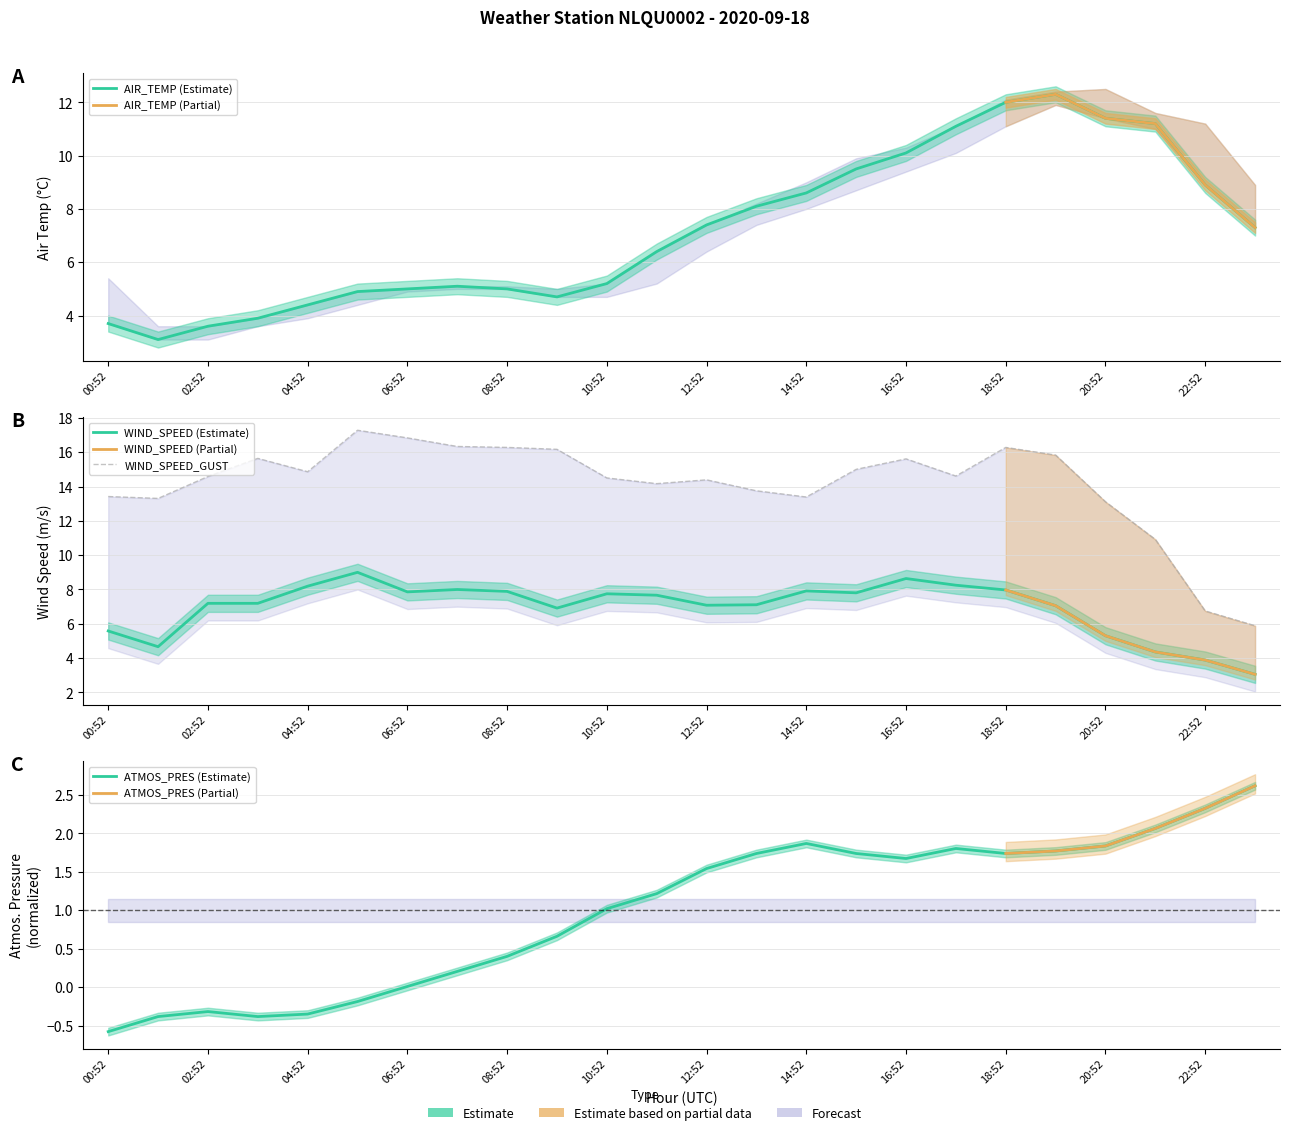

True or false: AIR_TEMP and WIND_SPEED cross at least once.

True